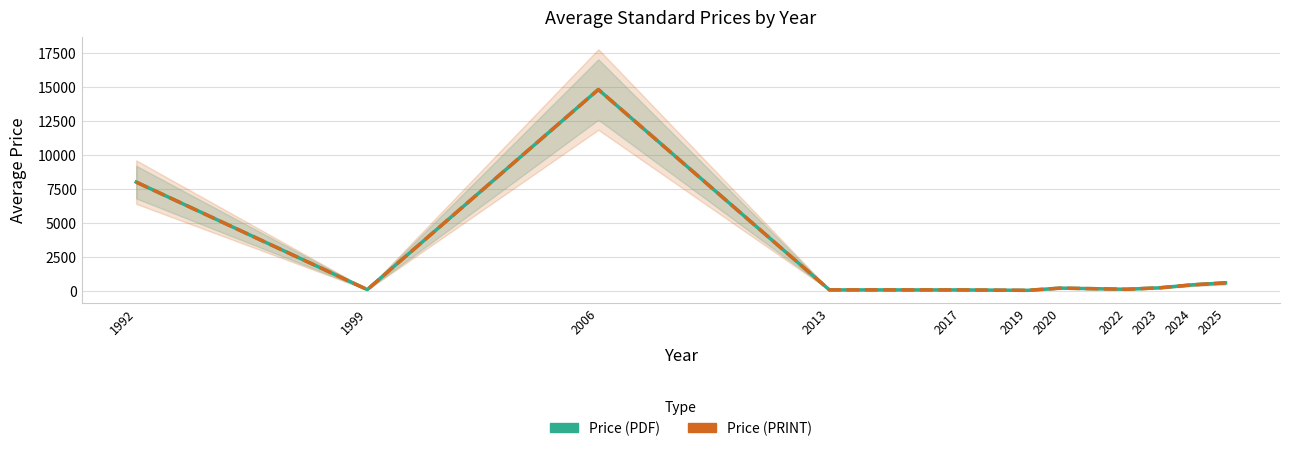

At which label is Price (PRINT) closest to 7424?

1992